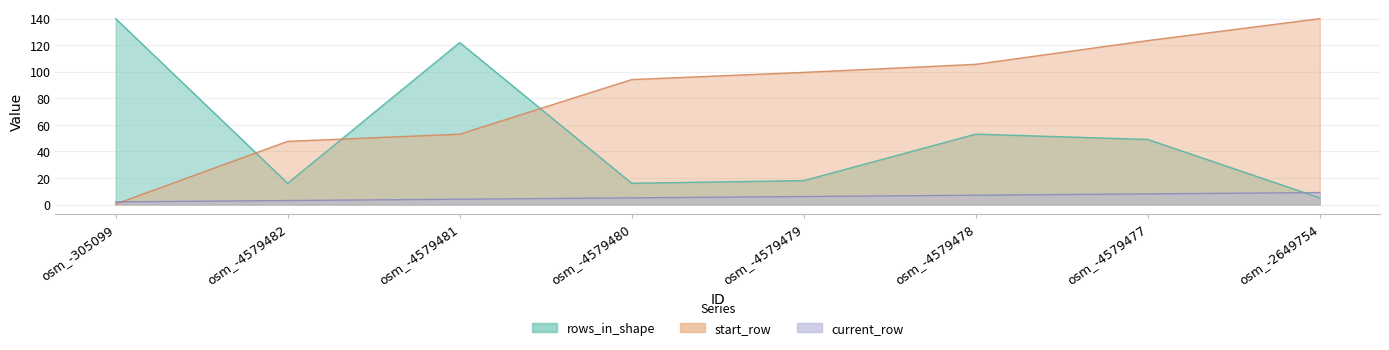

What is the total value across all series at osm_-4579481?

179.0